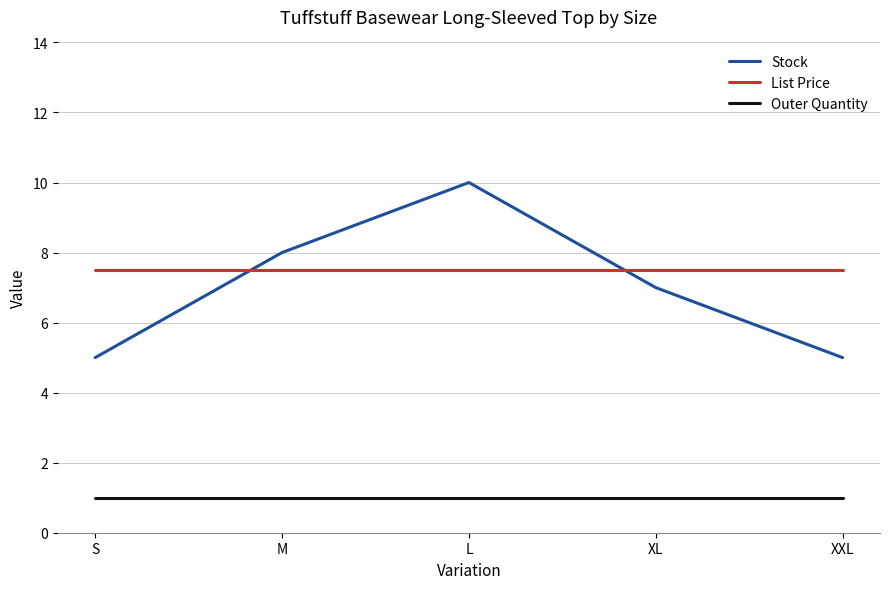

Which series has the largest total across all categories?

List Price